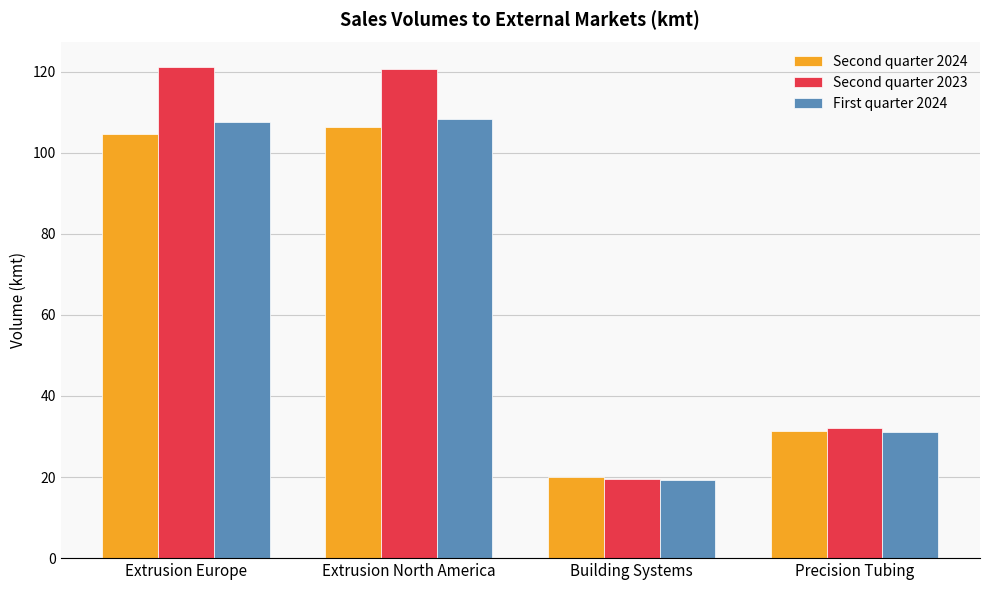

How many distinct data groups are displayed?

3